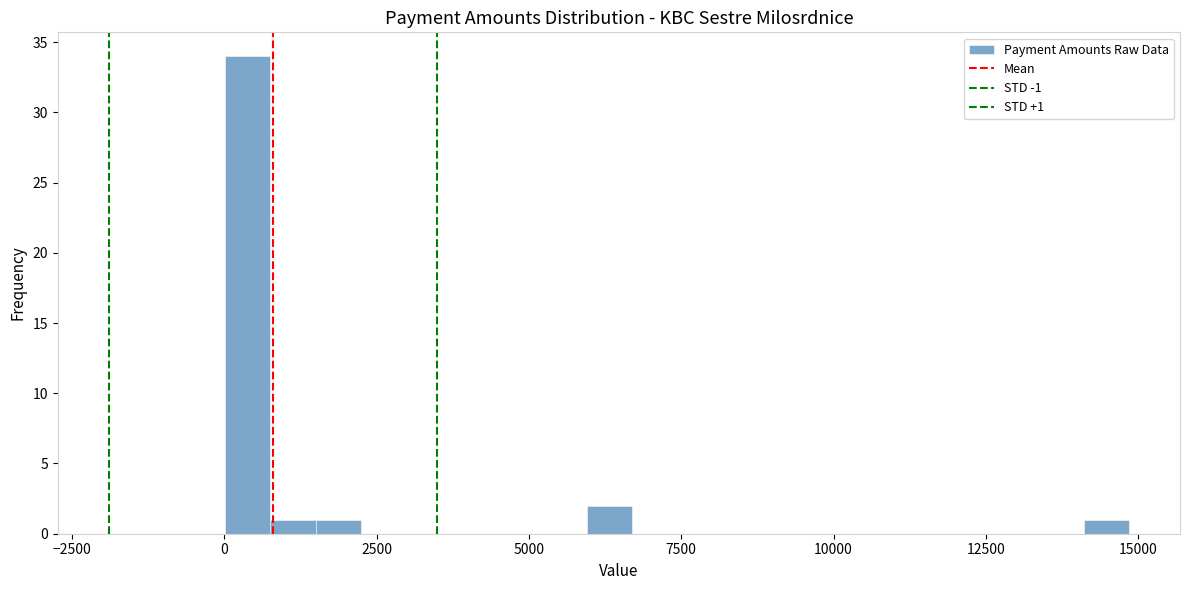

Read against the x-axis, roughly where is the centre of the tallest bar?

500